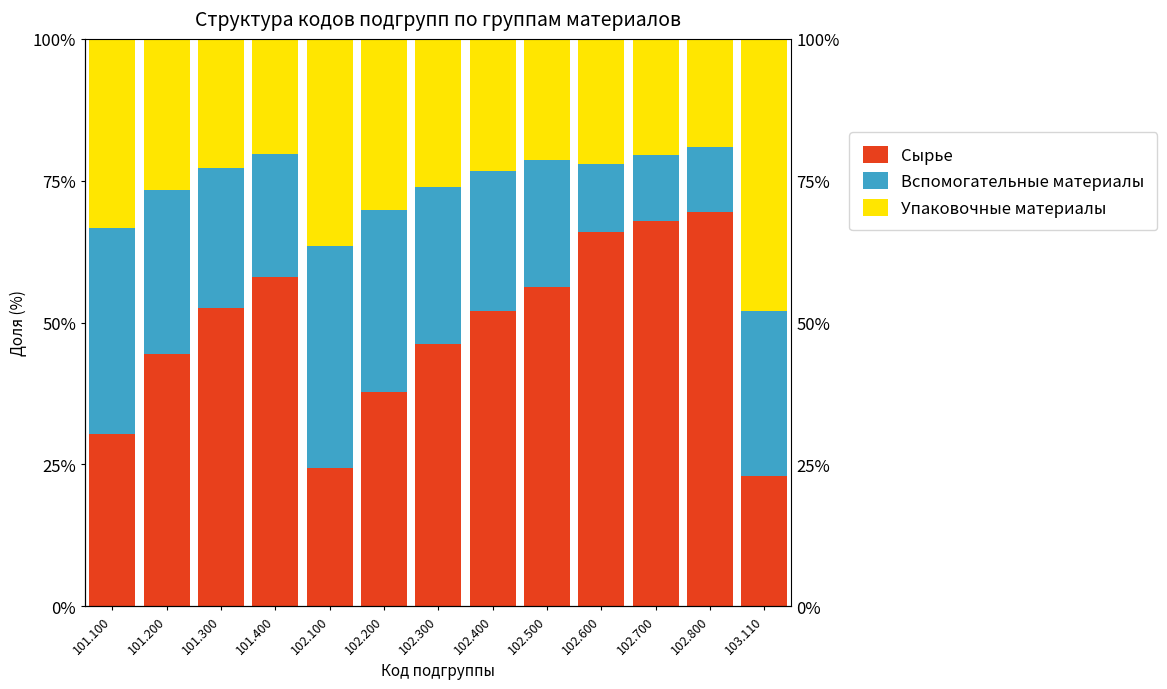

Reading left to right, transcribe all the data shown in this chart.

Сырье: 30.3	44.4	52.6	58.0	24.4	37.7	46.2	51.9	56.2	65.9	68.0	69.6	22.9
Вспомогательные материалы: 36.4	28.9	24.6	21.7	39.0	32.1	27.7	24.7	22.5	12.1	11.7	11.3	29.2
Упаковочные материалы: 33.3	26.7	22.8	20.3	36.6	30.2	26.2	23.4	21.3	22.0	20.4	19.1	47.9